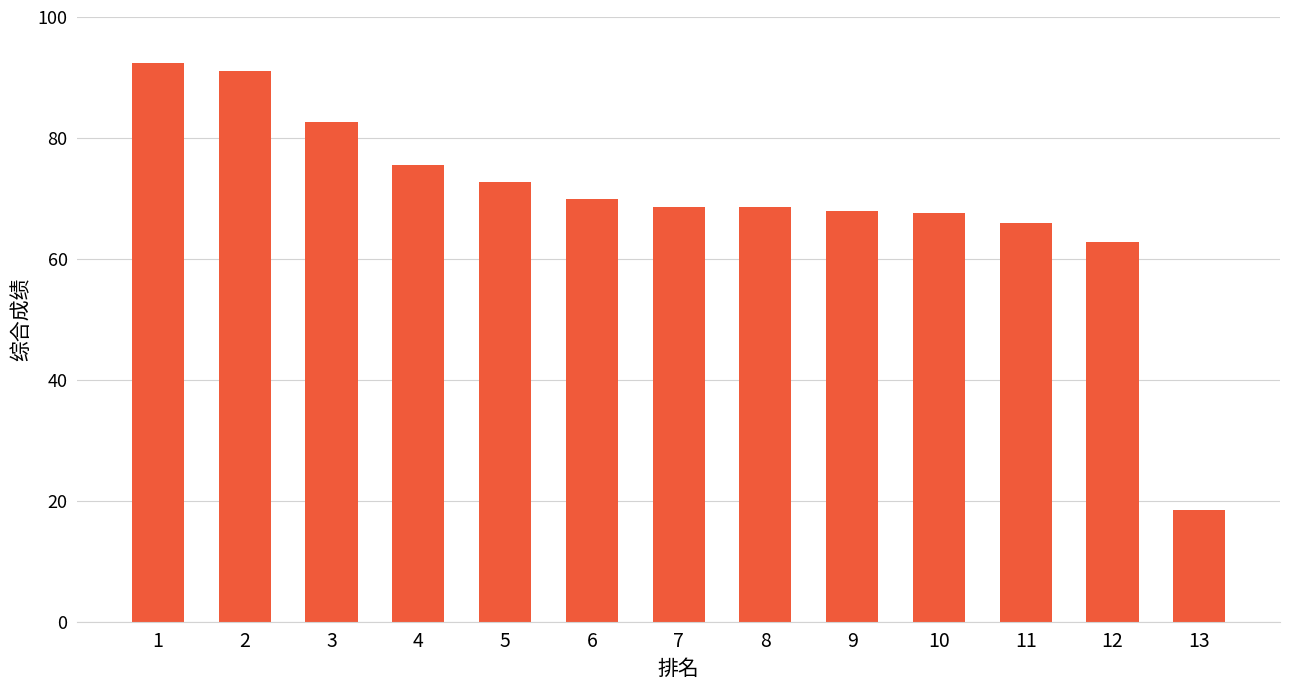

Which has a higher value, 3 or 13?

3